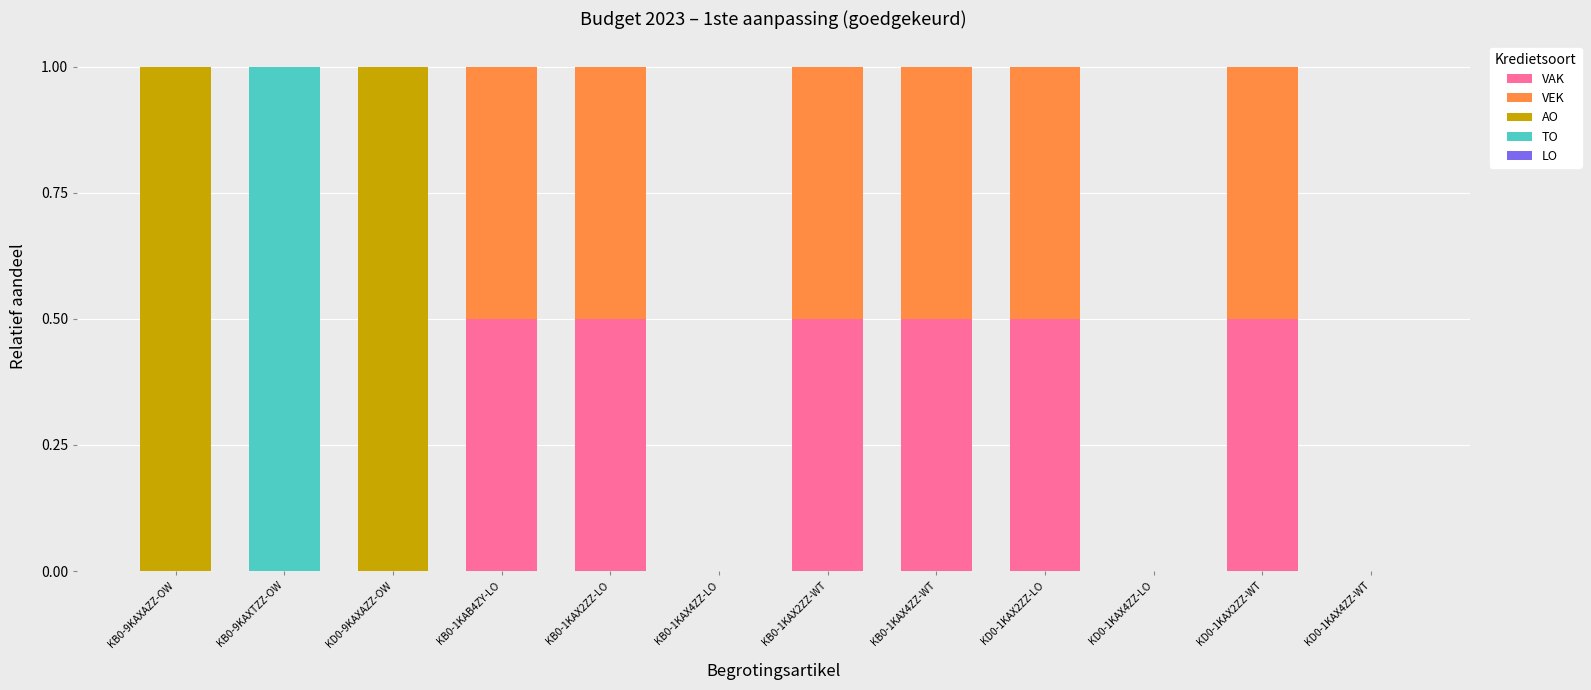

What is the total value across all series at KB0-1KAX2ZZ-WT?

1.0